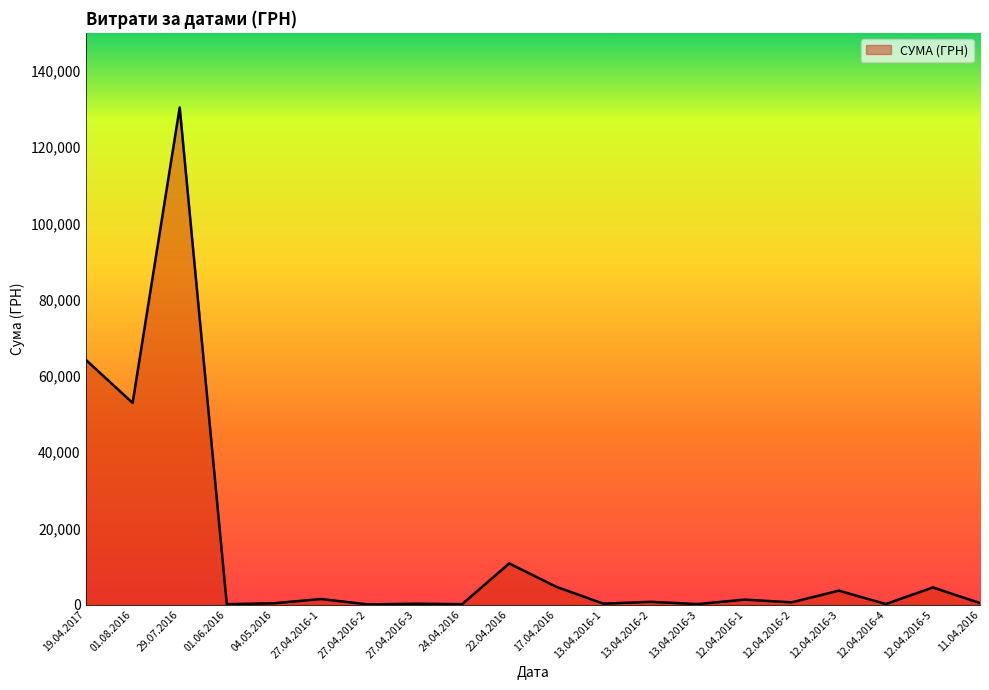

What is the difference between the maximum and minimum values?

130266.5